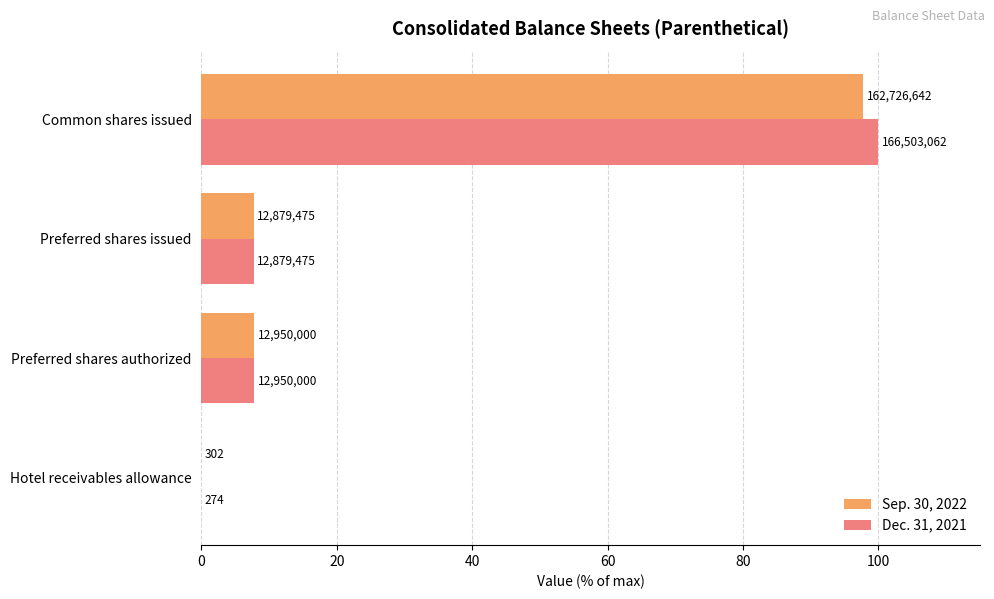

What are all the series names shown in the legend?

Sep. 30, 2022, Dec. 31, 2021